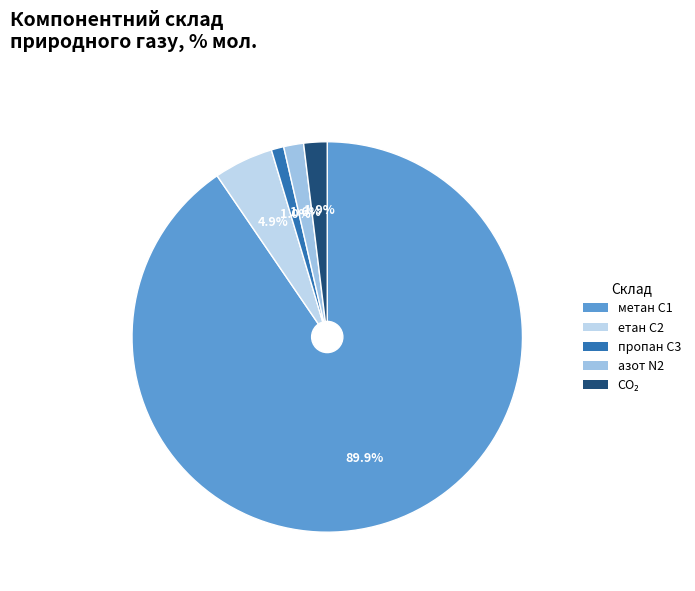

Rank the series by their maximum value, from highest to lowest.

метан, С1, етан, С2, діоксид вуглецю, CО2, азот, N2, пропан, С3